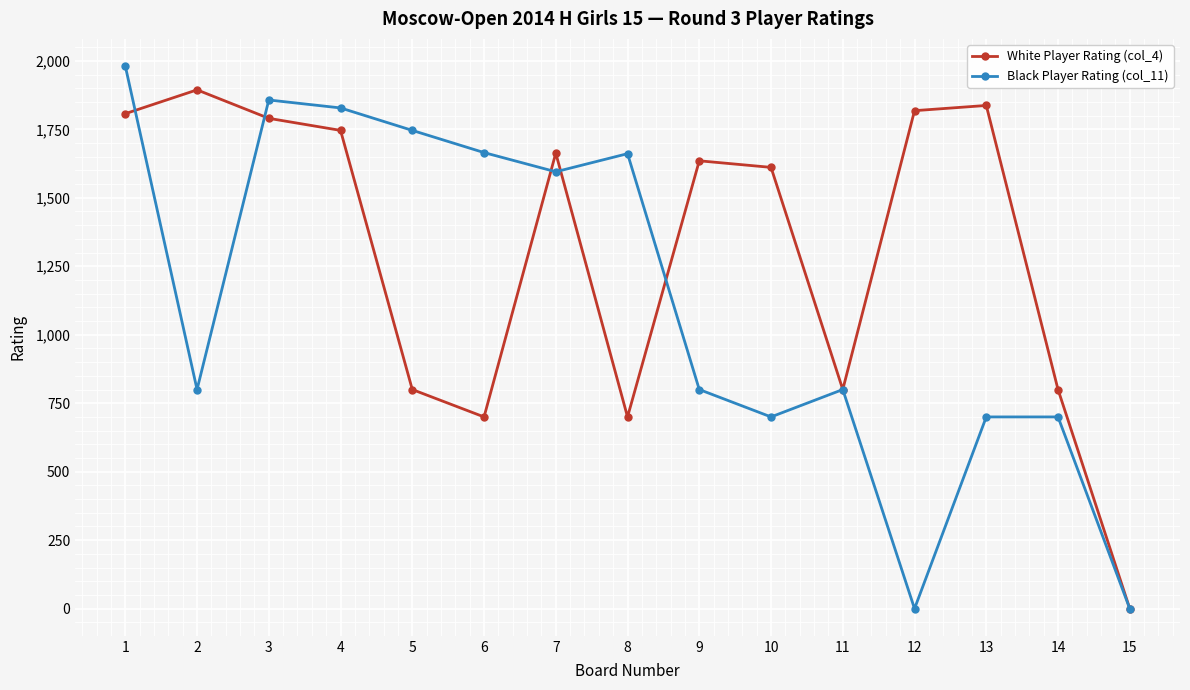

At which category is the sum across all series the highest?

1